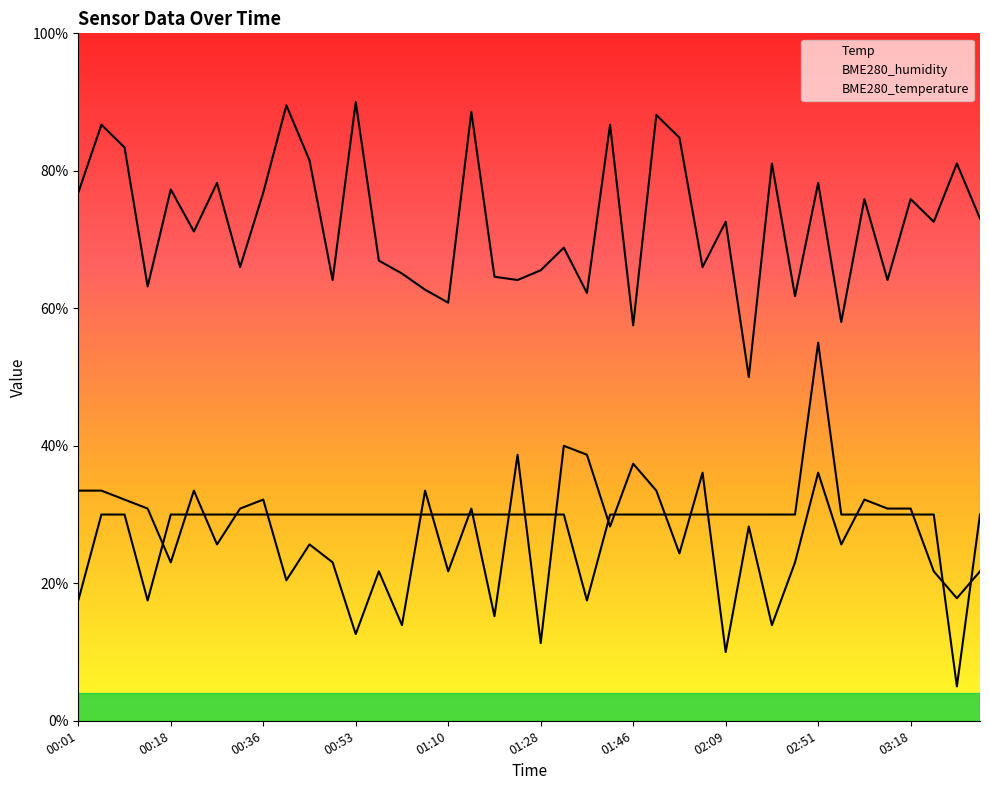

True or false: BME280_humidity has more than 2 points higher than both neighbors.

True